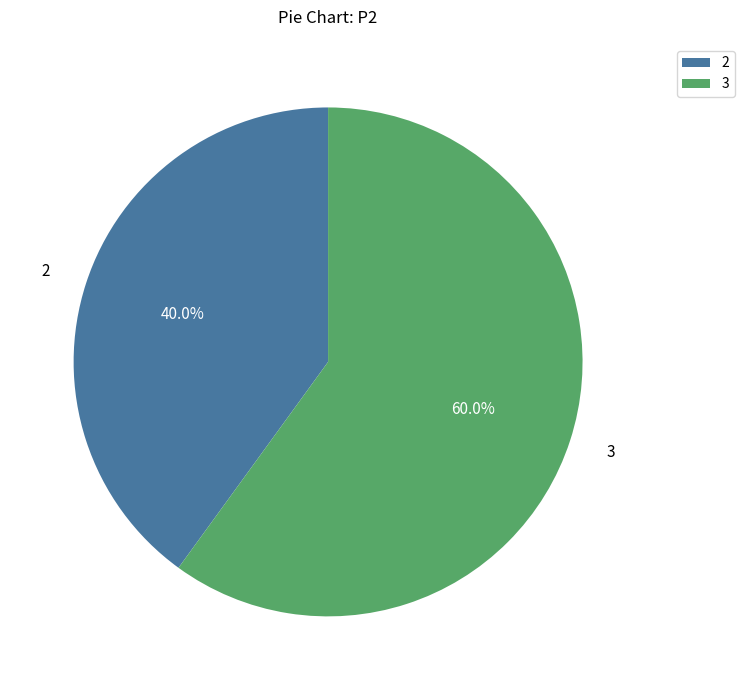

What is the smallest slice in the pie chart?

2